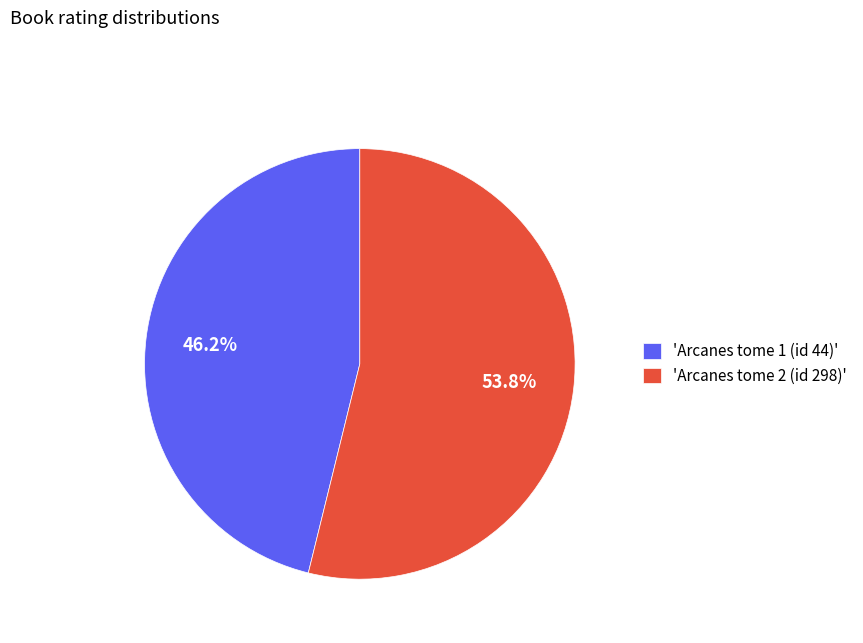

What is the ratio of the value at 'Arcanes tome 2 (id 298)' to the value at 'Arcanes tome 1 (id 44)'?

1.2